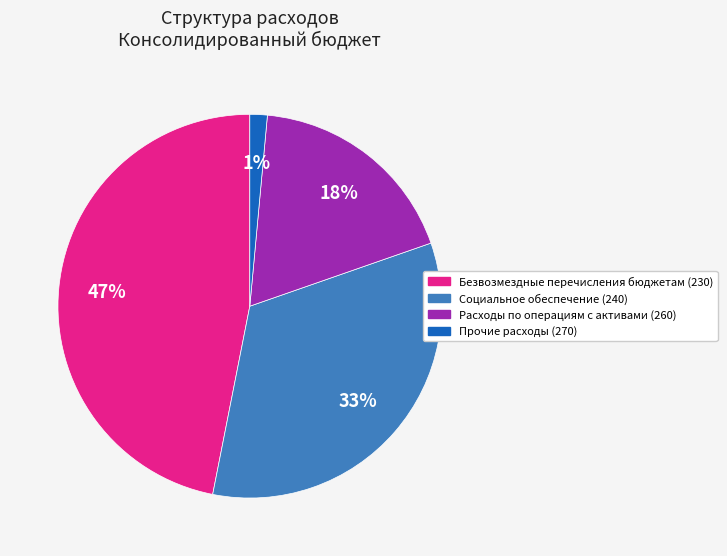

To the nearest percent, what portion does Безвозмездные перечисления бюджетам (230) represent?

47%